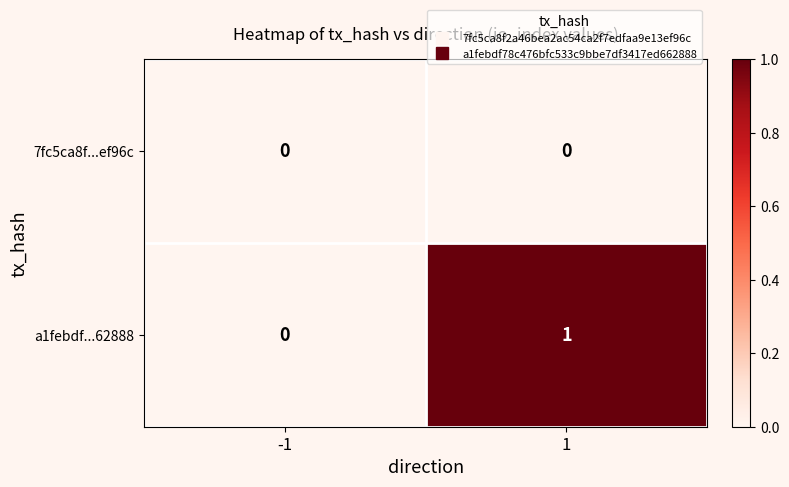

Reading left to right, extract all data points from this chart.

7fc5ca8f...ef96c: 0	0
a1febdf...62888: 0	1